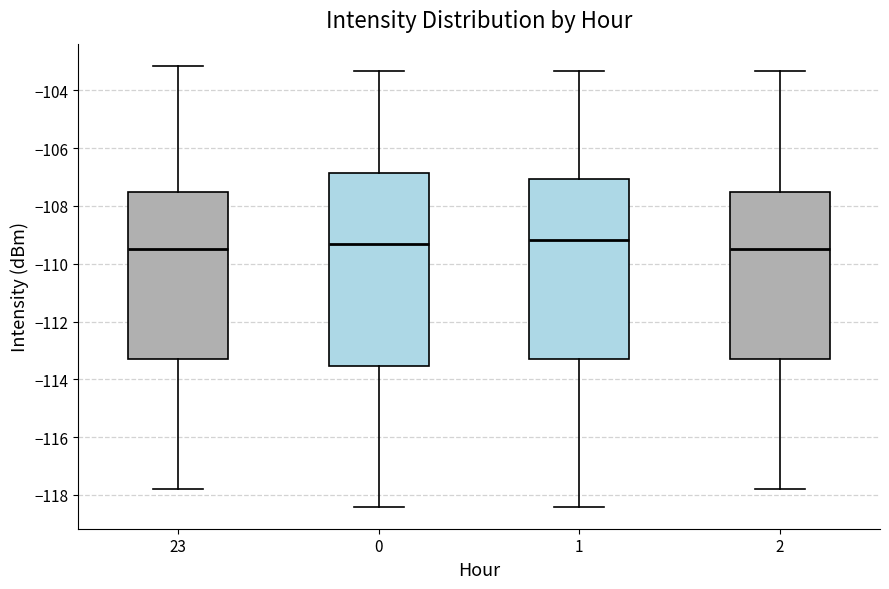

Which box is the tallest, from its lower edge to its upper edge?

0